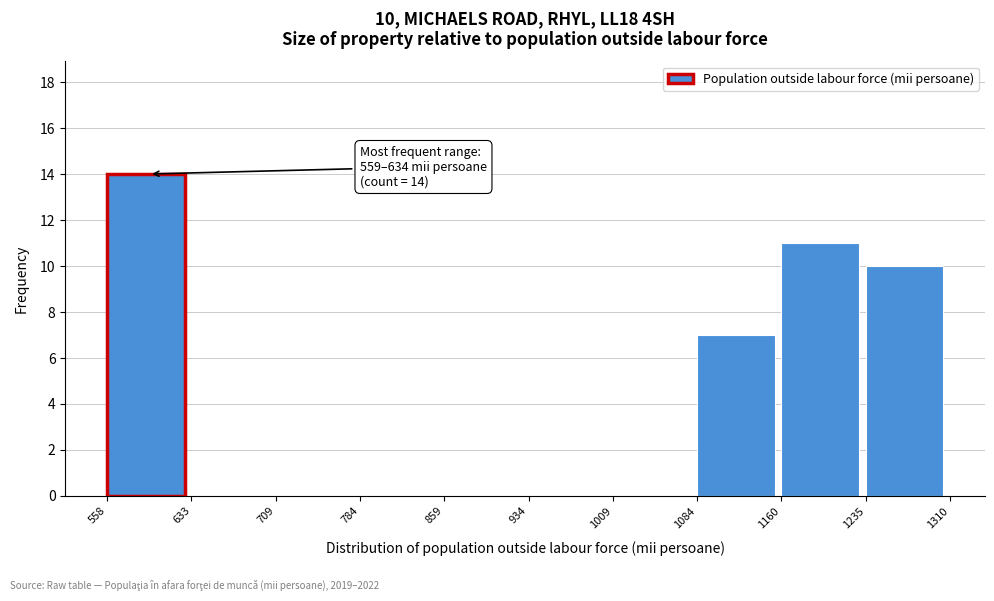

Over which range of the x-axis is the bar tallest?

558 to 633